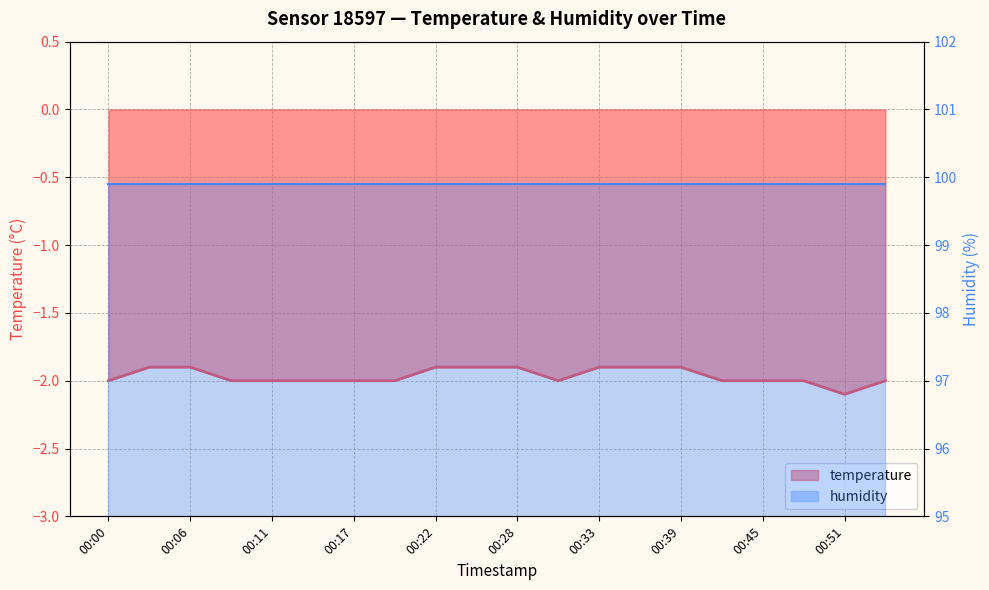

Which category has the highest value across all series?

00:03